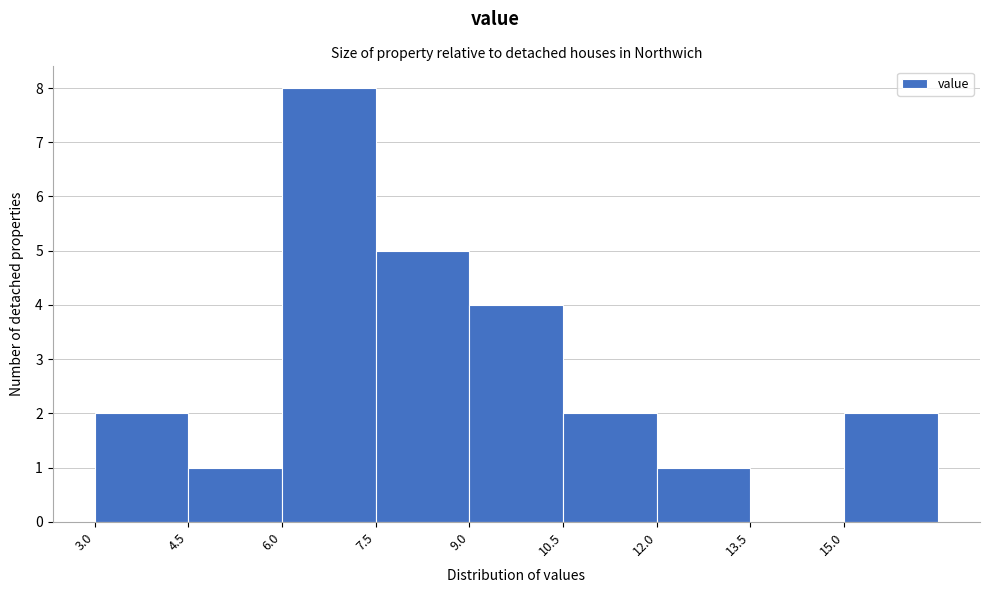

Reading left to right, transcribe this chart: for each bar, give the range it covers on the x-axis and its height. Neither the bar edges nor the heights are printed on the chart, so give them approximately, as read against the axes.

3.0 to 4.5: 2
4.5 to 6.0: 1
6.0 to 7.5: 8
7.5 to 9.0: 5
9.0 to 10.5: 4
10.5 to 12.0: 2
12.0 to 13.5: 1
13.5 to 15.0: 0
15.0 to 16.5: 2